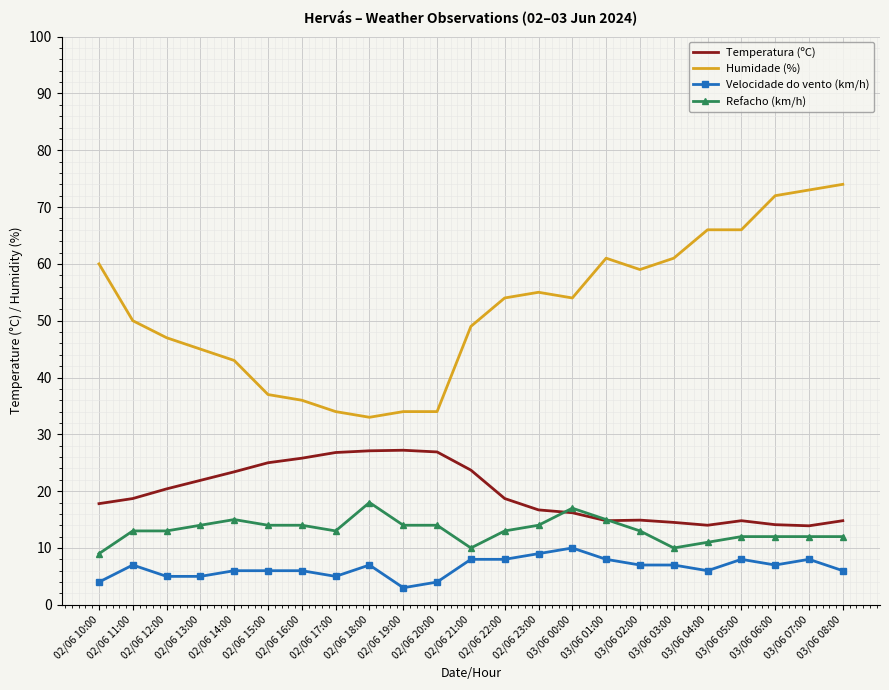

What is the difference between the Velocidade do vento (km/h) values at 02/06 11:00 and 02/06 20:00?

3.0